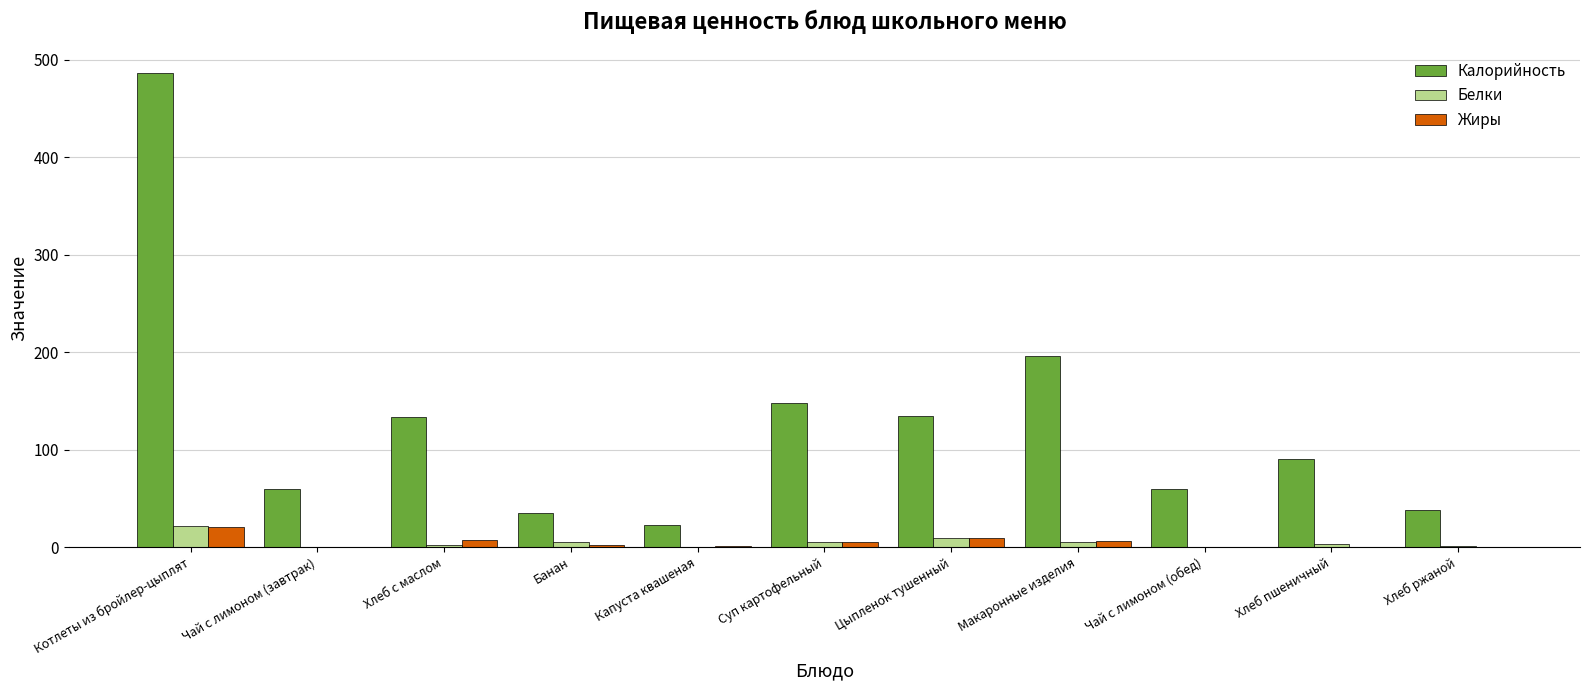

Is it true that Калорийность equals 148.2 at Суп картофельный?

True